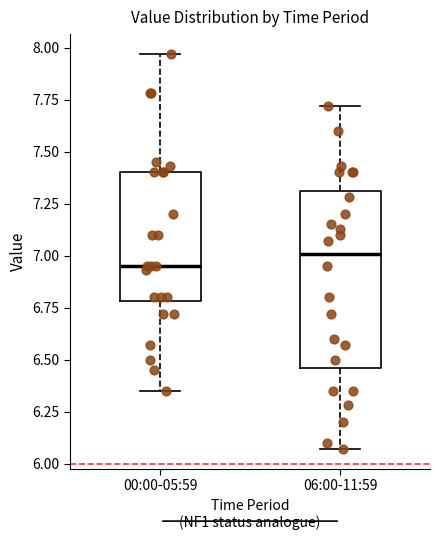

Which box is the tallest, from its lower edge to its upper edge?

06:00-11:59